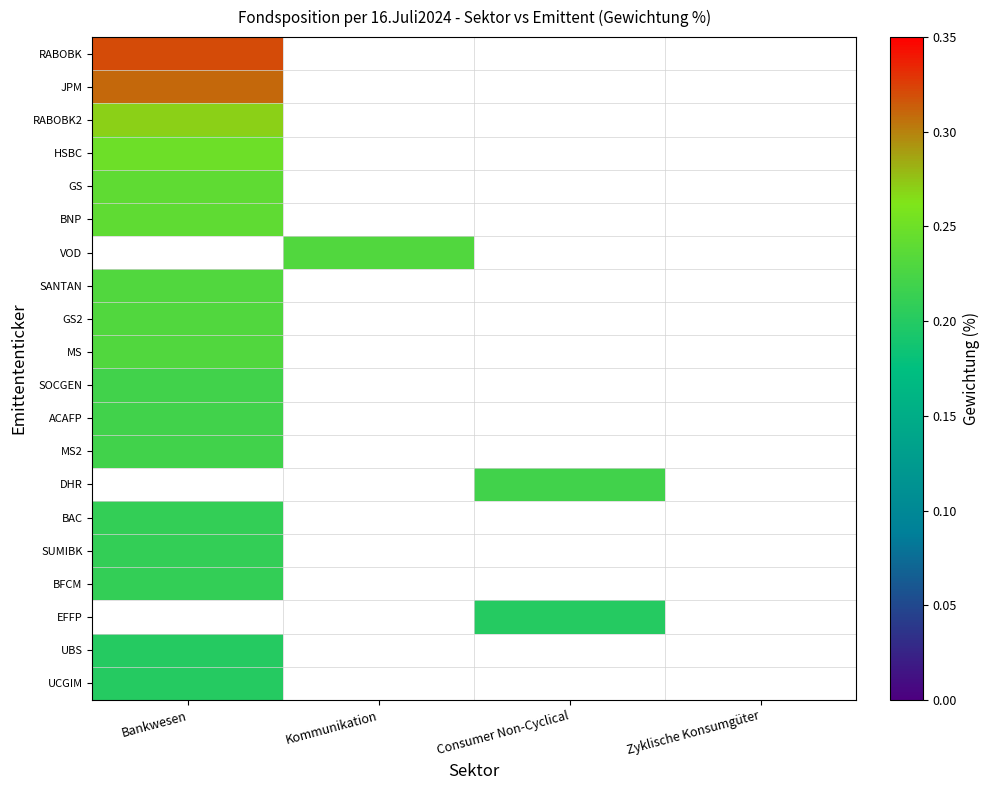

Count the number of data series in this chart.

20